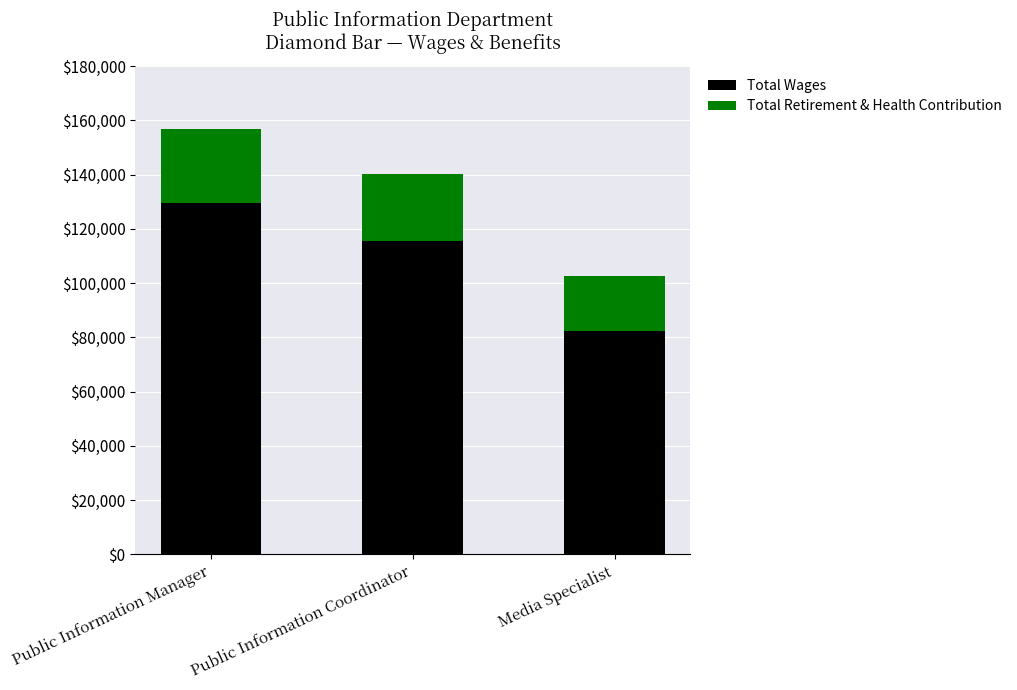

What are all the series names shown in the legend?

Total Wages, Total Retirement & Health Contribution